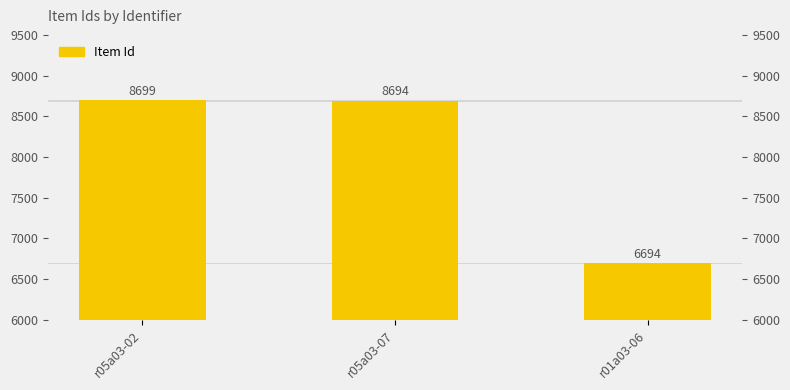

Rank the categories by value from lowest to highest.

r01a03-06, r05a03-07, r05a03-02